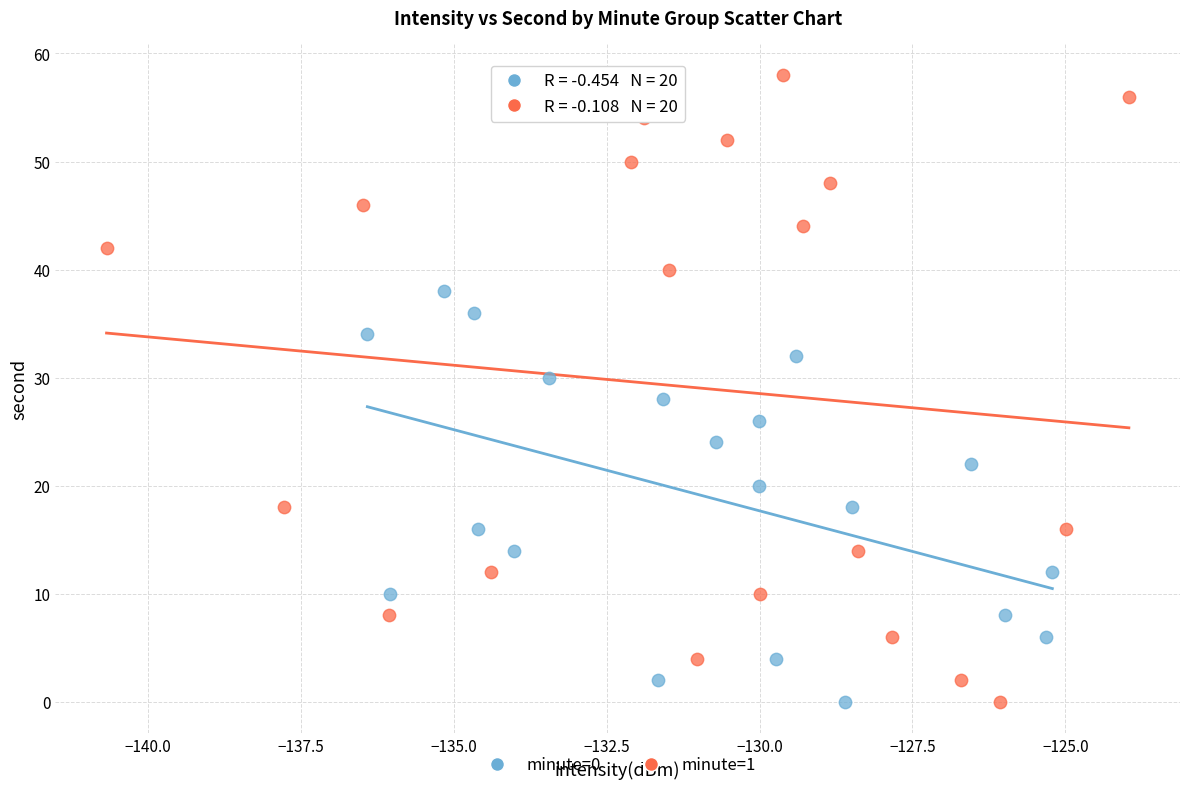

What are all the series names shown in the legend?

minute=0, minute=1